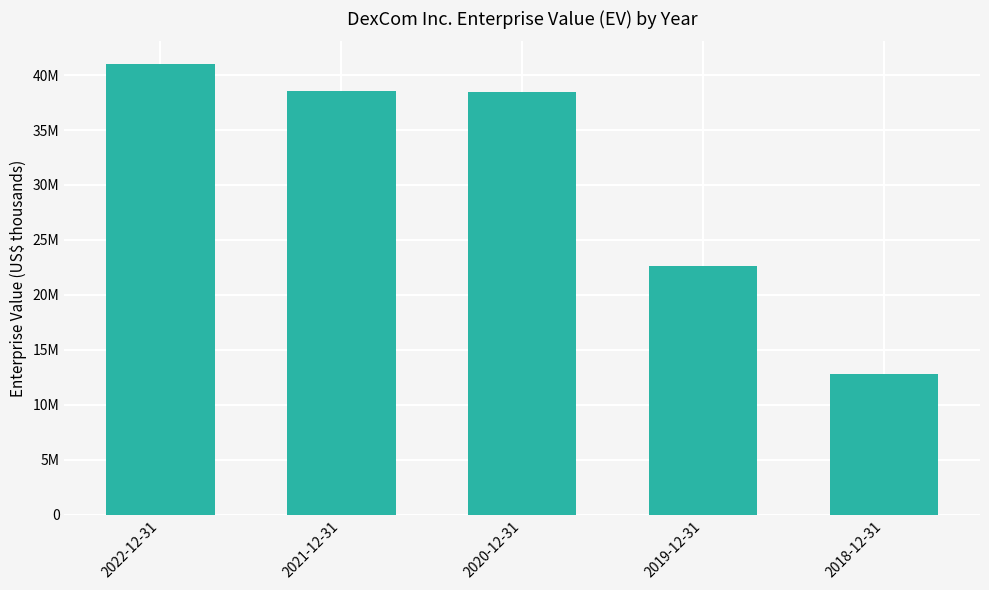

Does the chart contain any negative values?

No